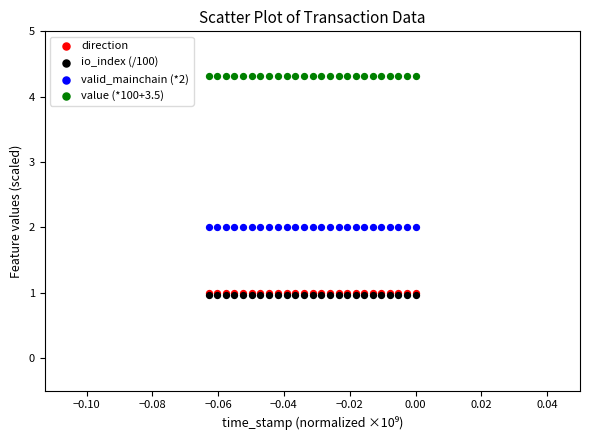

Which series reaches the maximum Y coordinate?

value (*100+3.5)